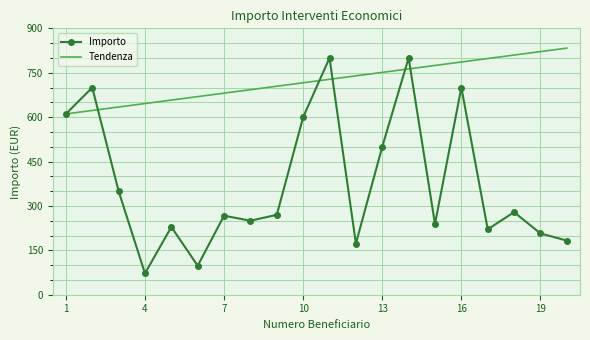

List the series in order of their peak value, highest first.

Tendenza, Importo